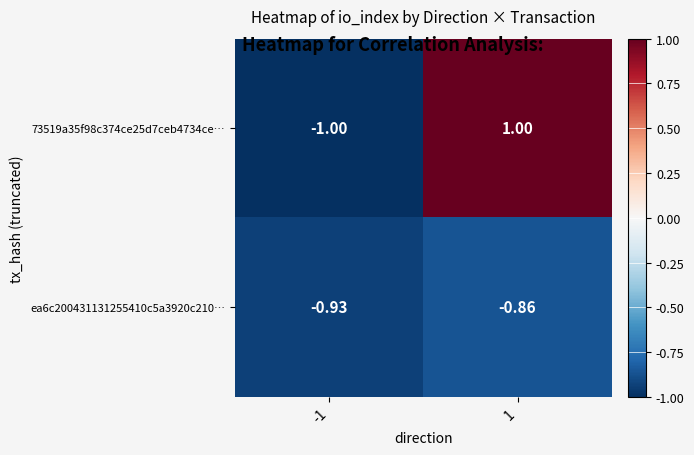

Count the number of data series in this chart.

2